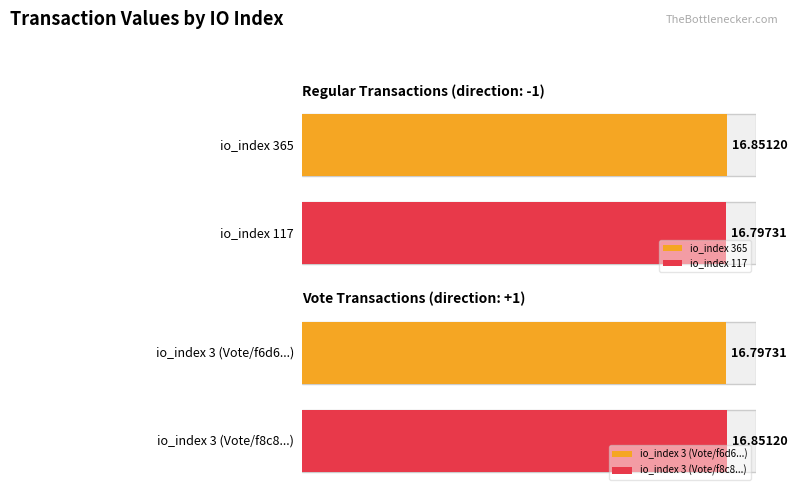

Rank the categories by value from highest to lowest.

365, 3, 117, 3